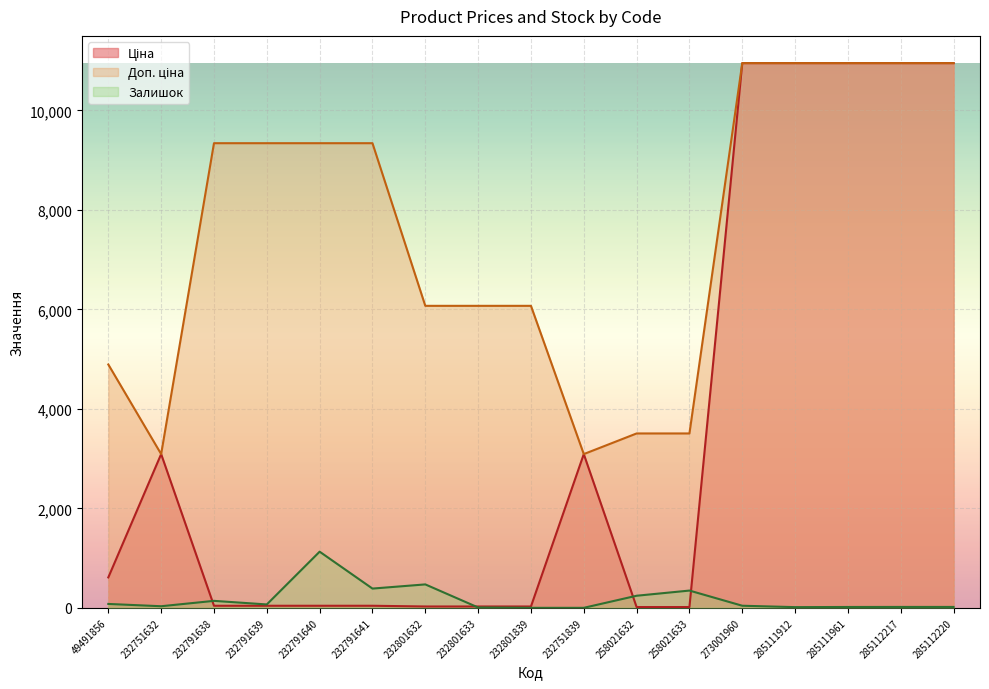

What is the greatest value displayed?

10952.0